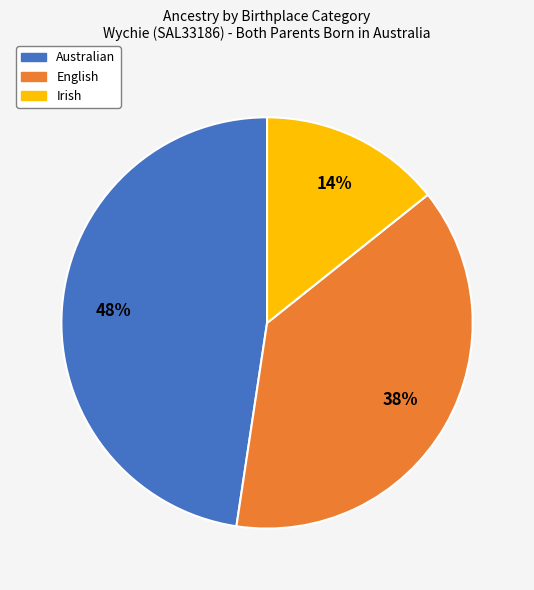

Which slice is the smallest?

Irish